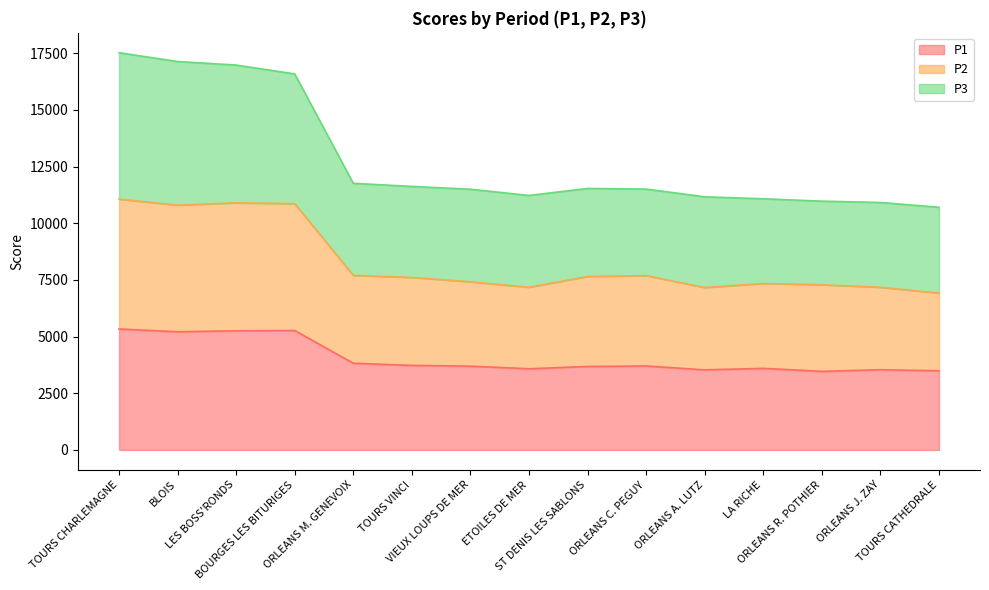

Is the value of P2 at VIEUX LOUPS DE MER greater than the value of P3 at TOURS VINCI?

No